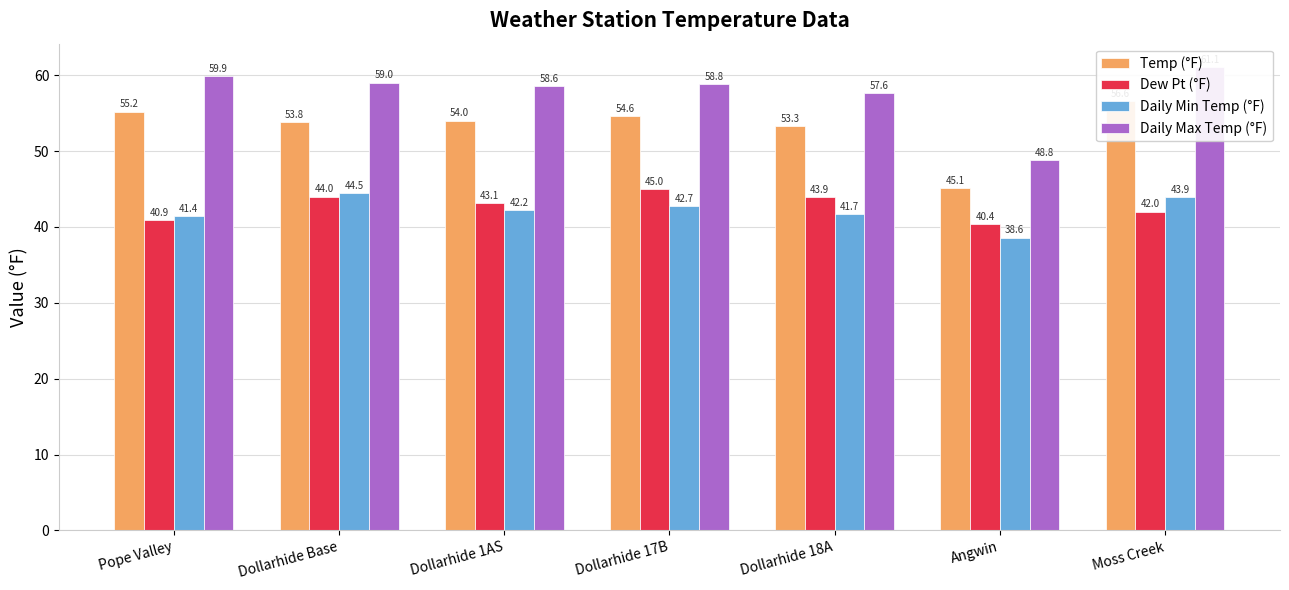

Which series has the widest spread of values?

Daily Max Temp (°F)